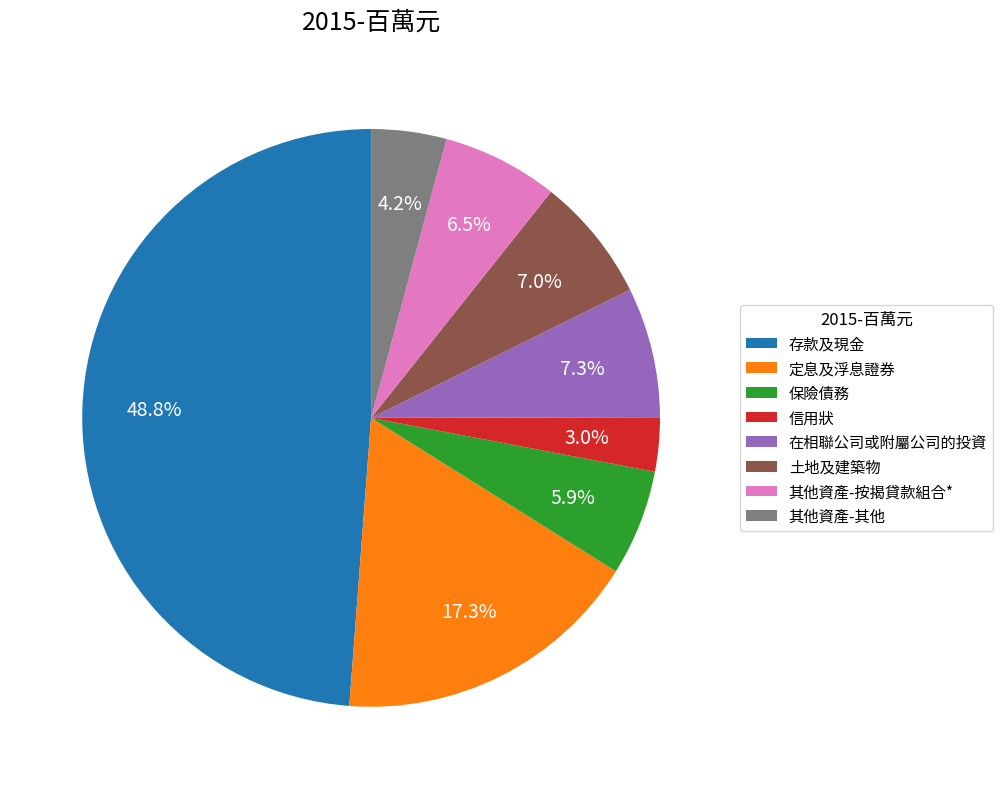

Does 在相聯公司或附屬公司的投資 account for over 50% of the chart?

No